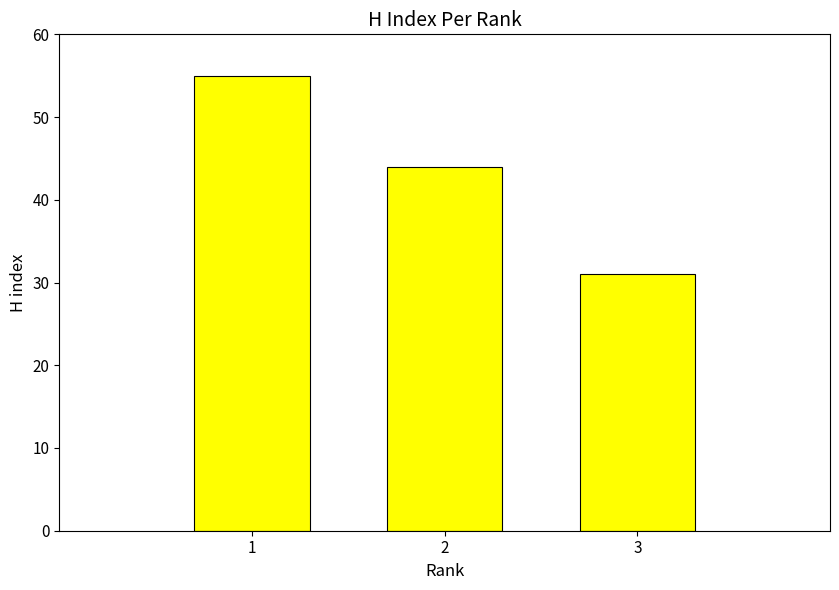

Reading left to right, what are all the values shown in this chart?

55	44	31